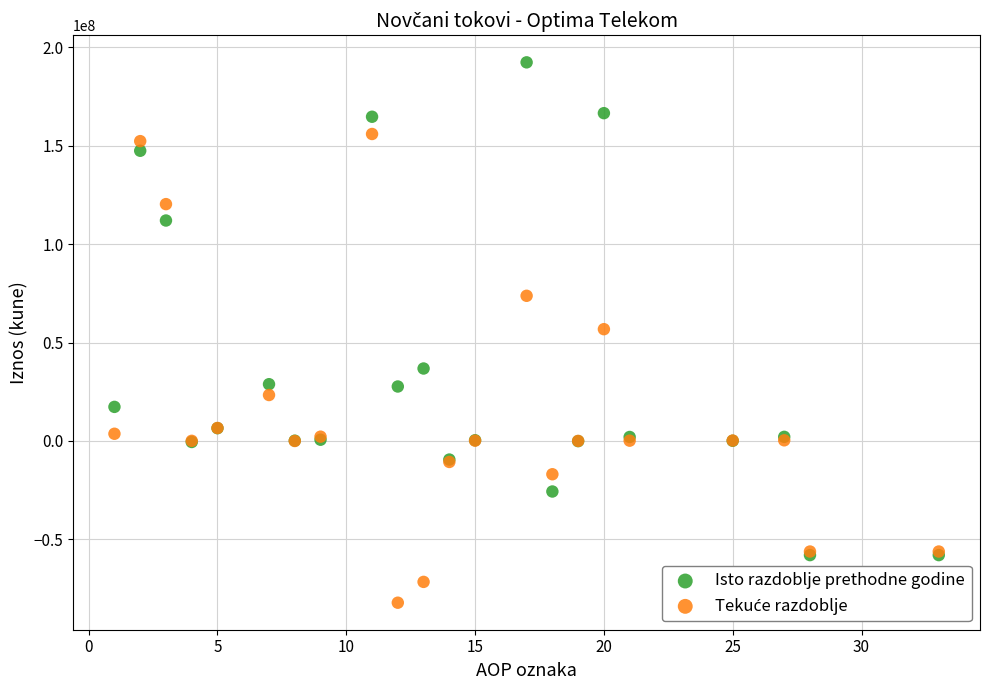

In the Isto razdoblje prethodne godine series, what Y value is closest to 67160213?

36786502